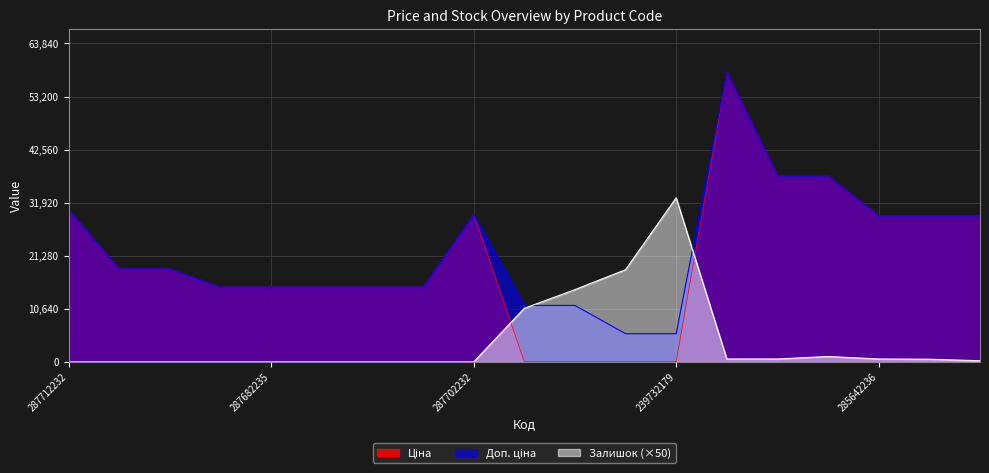

The Ціна series shows 29294.9 at 285642234. True or false?

True